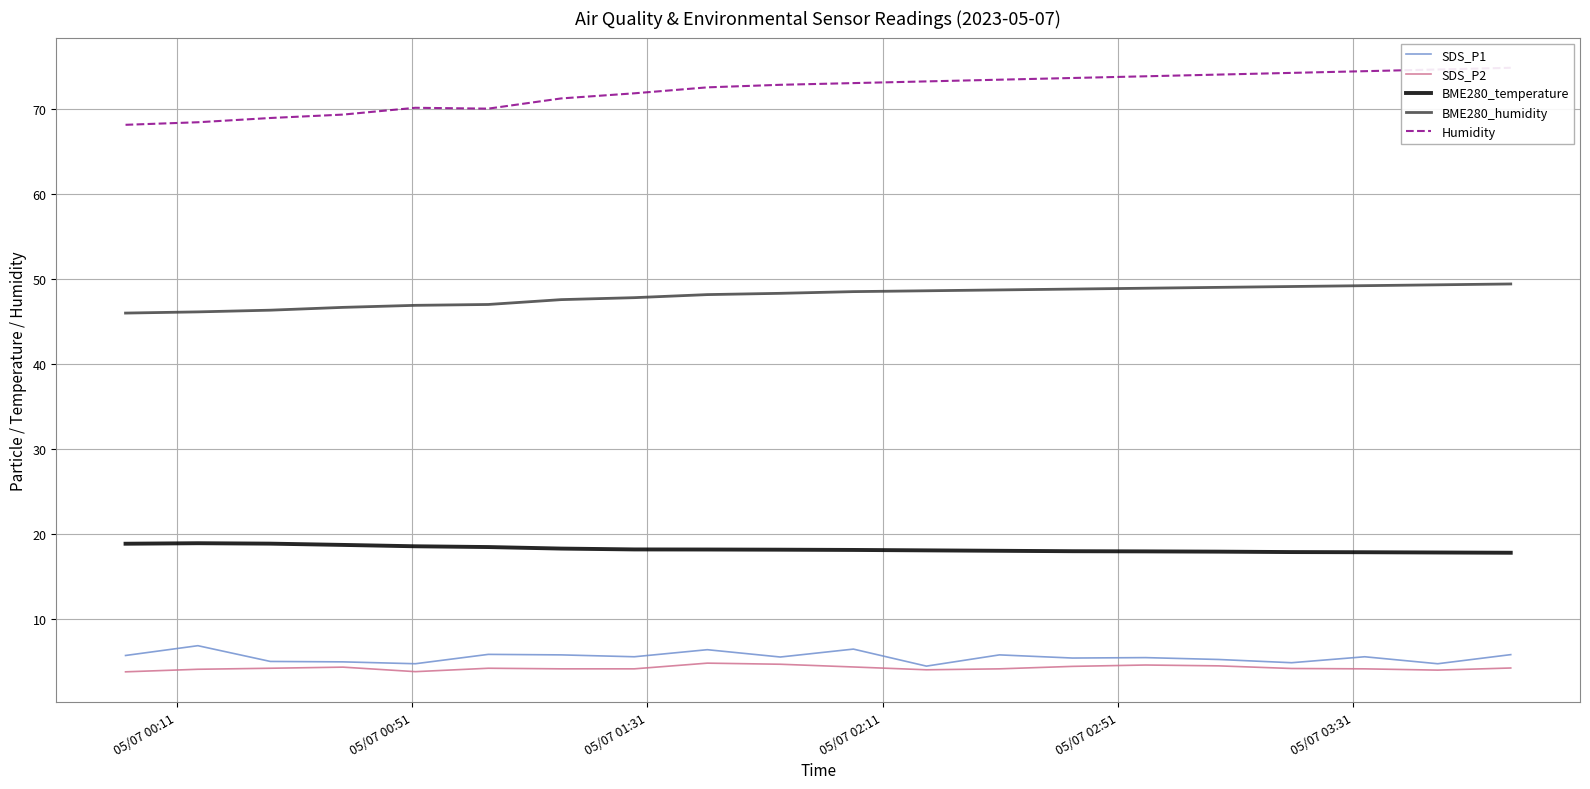

True or false: BME280_humidity and SDS_P1 intersect in this chart.

False